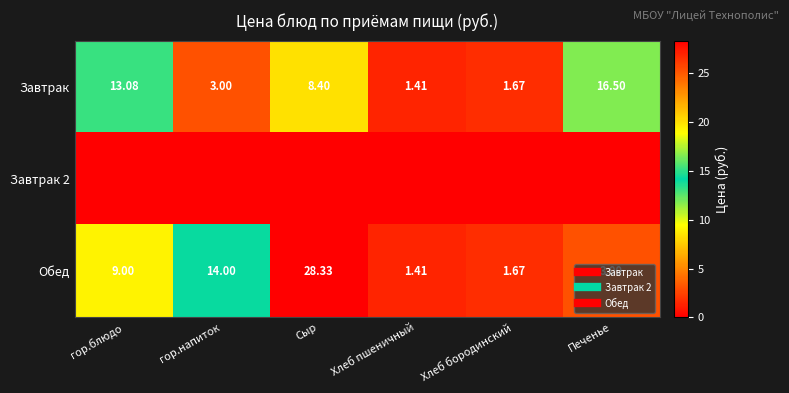

At гор.напиток, list the series in order from smallest to largest.

Завтрак 2, Завтрак, Обед